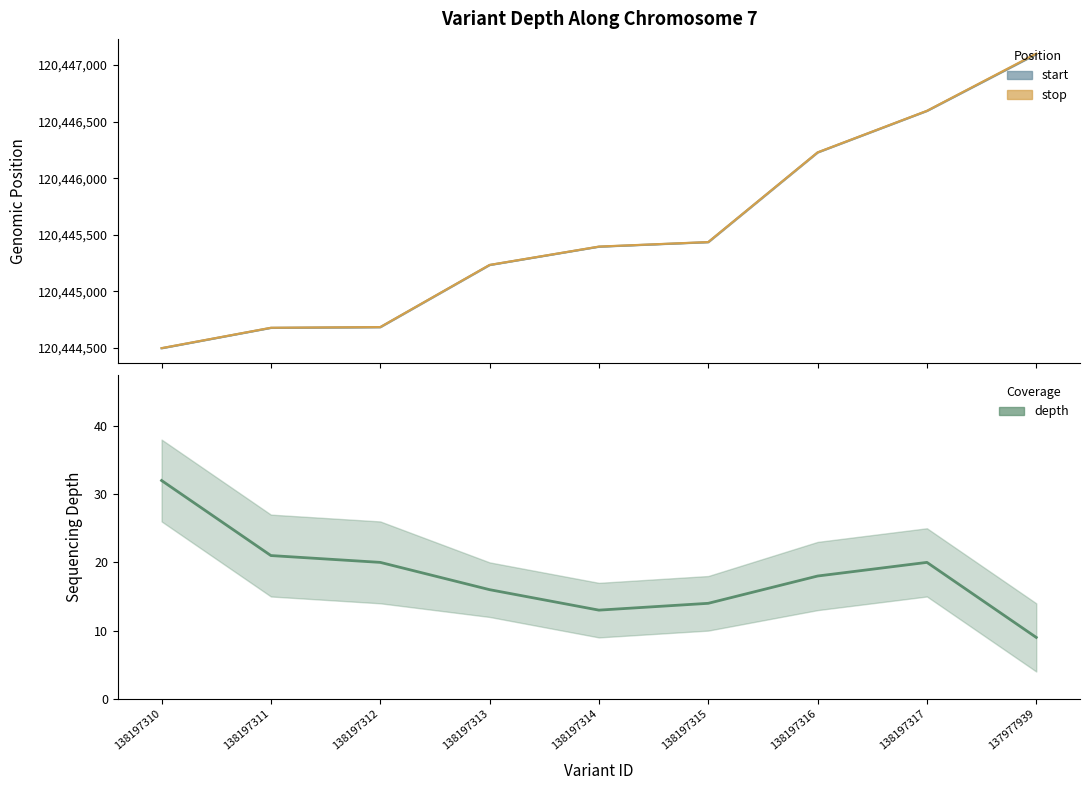

Where is stop nearest to the value 120445799?

138197315